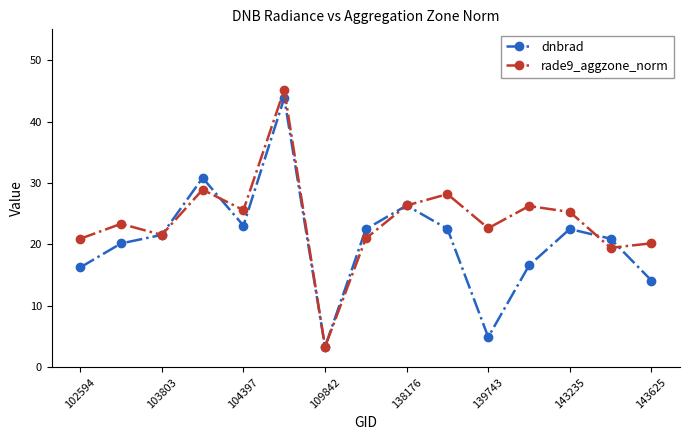

What is the value of the rade9_aggzone_norm point at the 1st from the left?

20.9